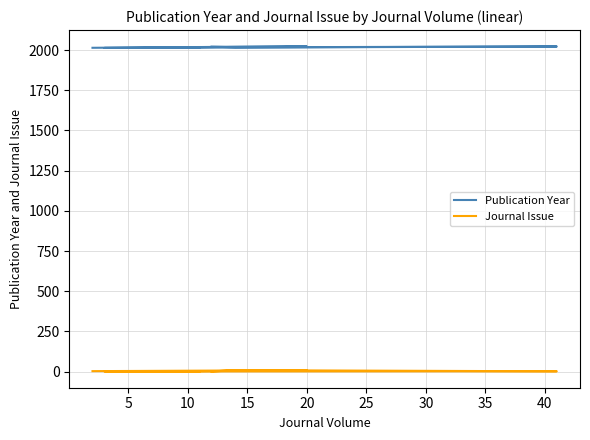

The Publication Year series shows 1204 at 15. True or false?

False